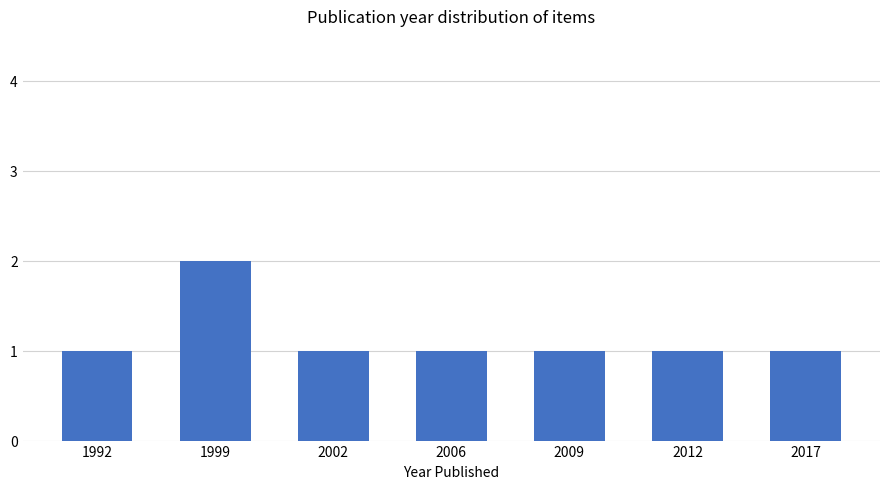

How many values are between 1 and 2?

7